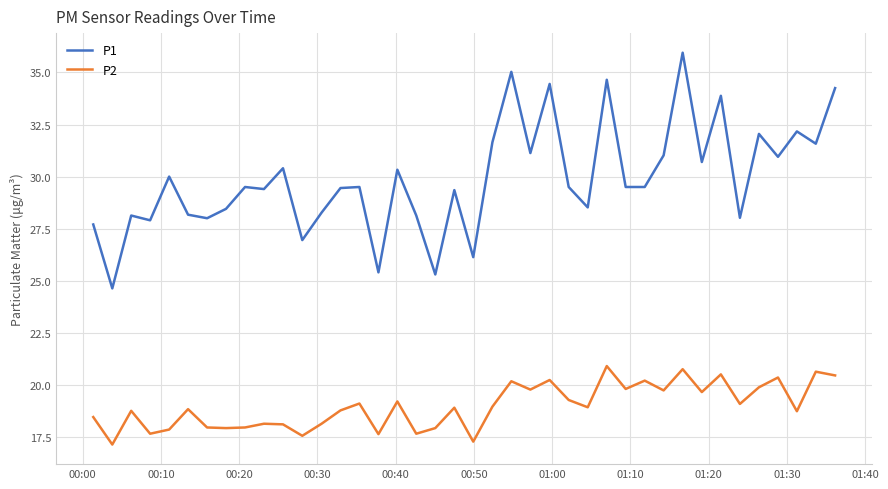

What is the minimum value for P2?

17.1